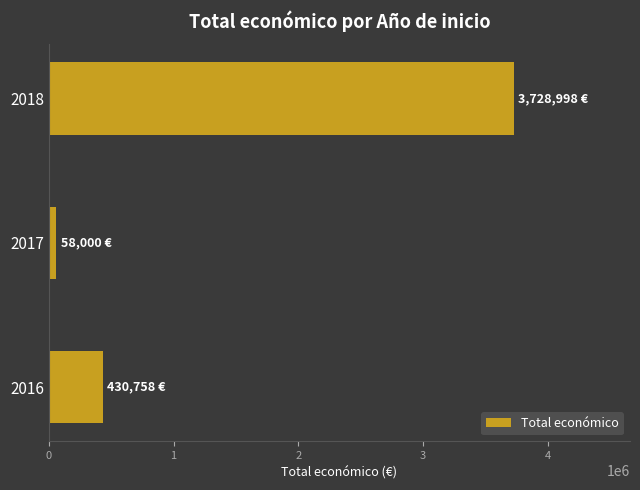

List the labels in order of value, smallest first.

2017, 2016, 2018